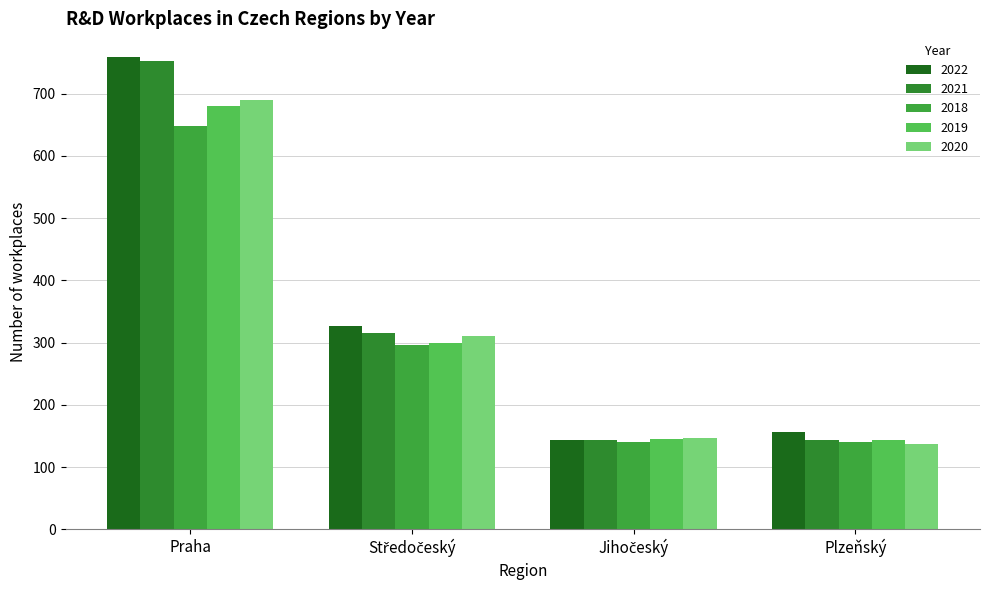

The 2019 series shows 144 at Plzeňský. True or false?

True